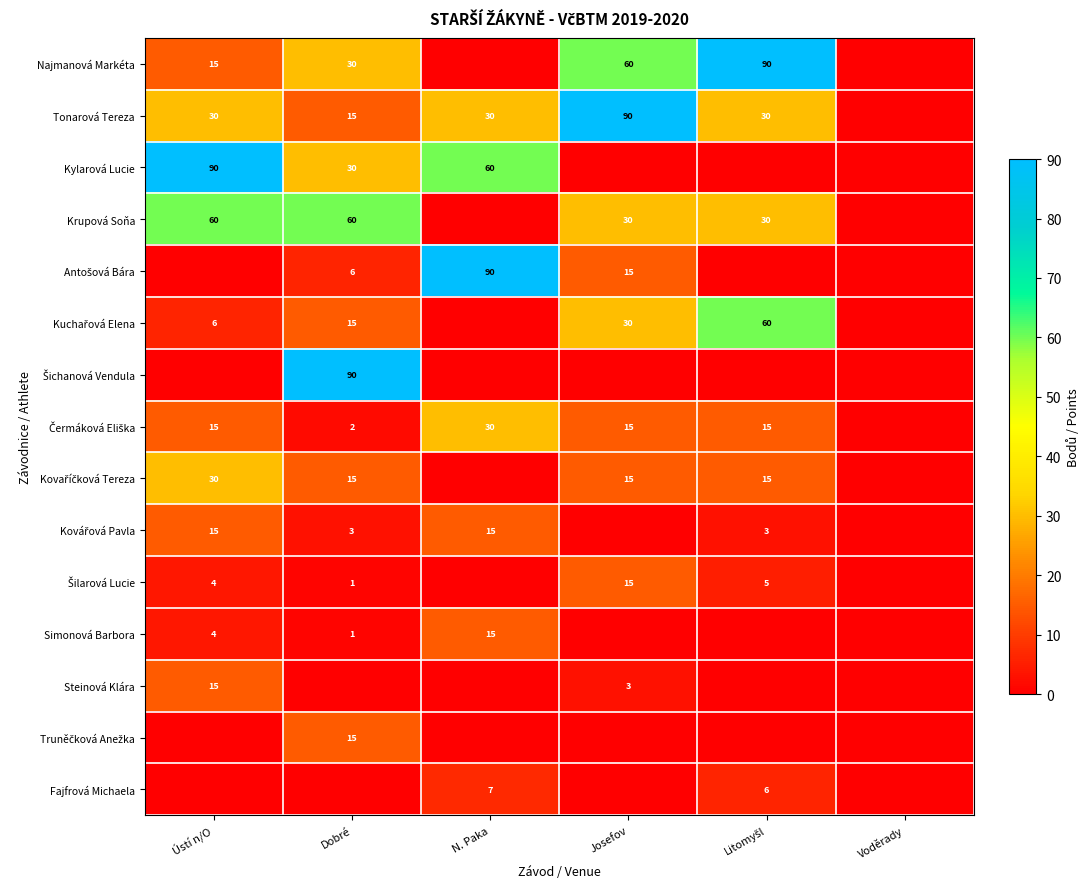

Is it true that Steinová Klára equals 10 at Ústí n/O?

False